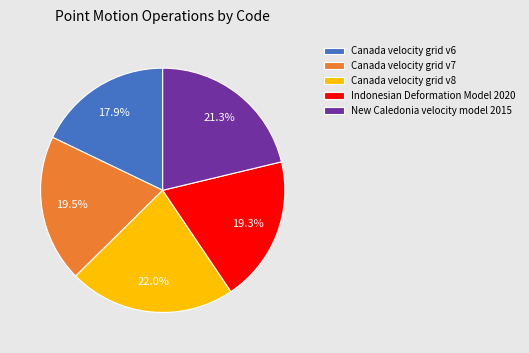

Do Indonesian Deformation Model 2020 and Canada velocity grid v6 together represent more than half of the pie?

No